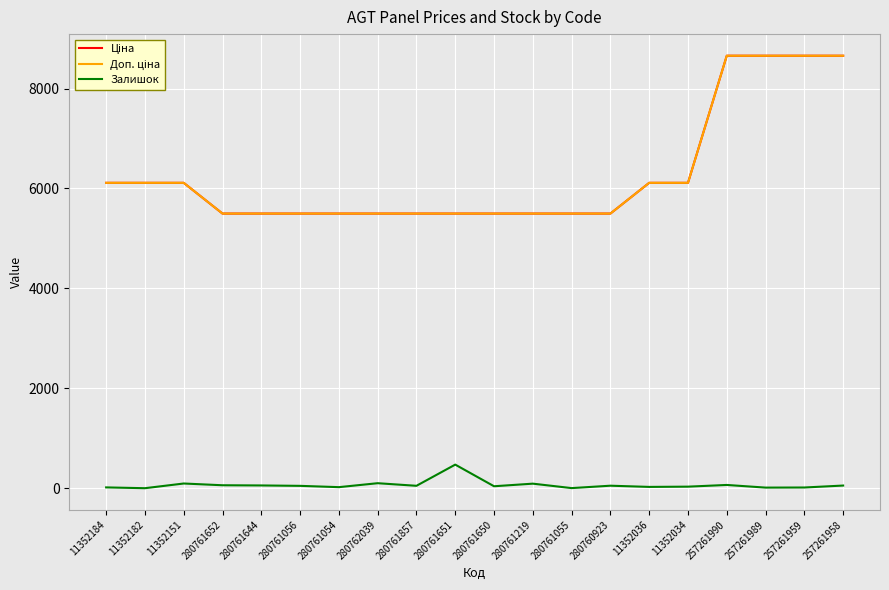

Which series has the largest total across all categories?

Ціна